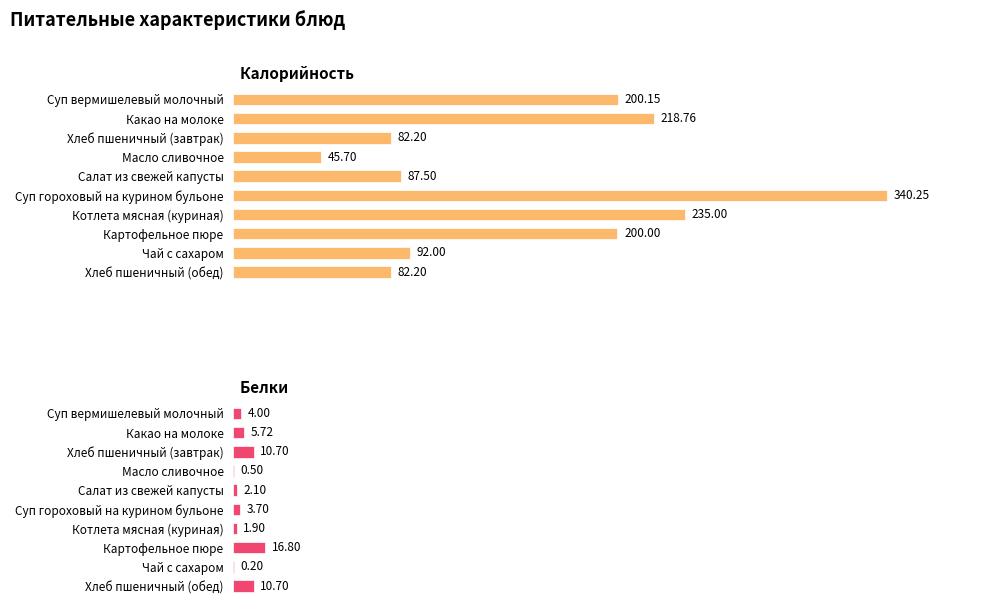

What is the sum of the Белки values at Чай с сахаром and Суп вермишелевый молочный?

4.2